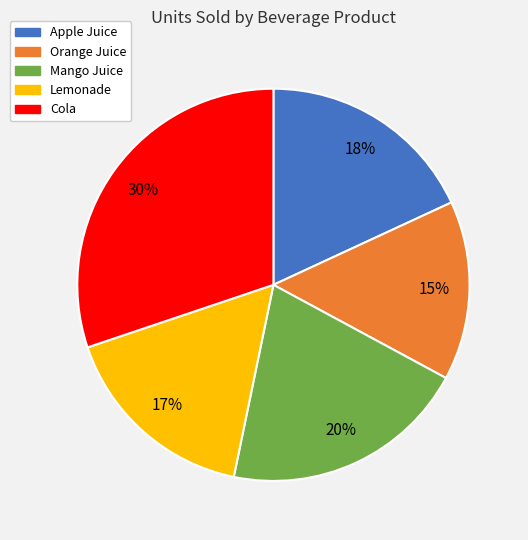

How many segments does this pie chart have?

5